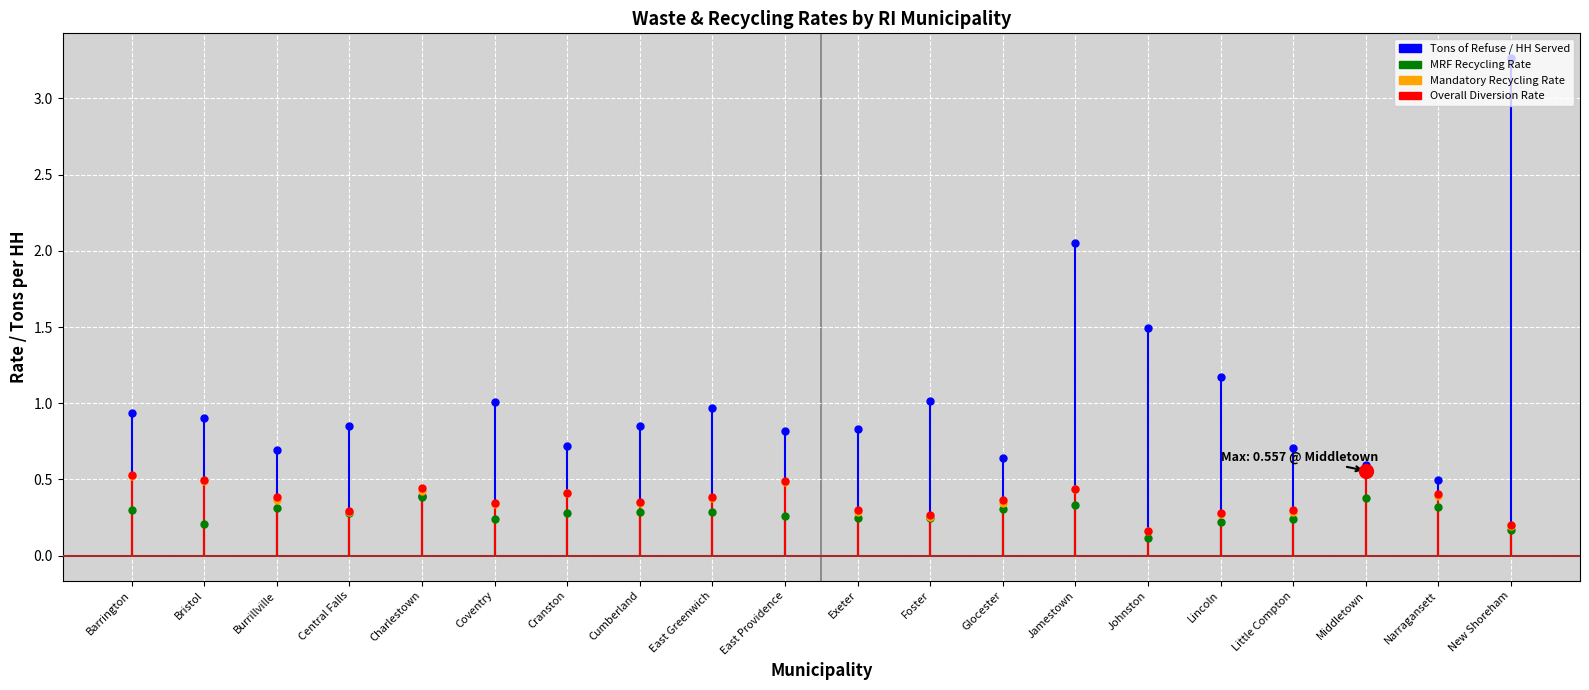

What position from the right is Barrington?

20